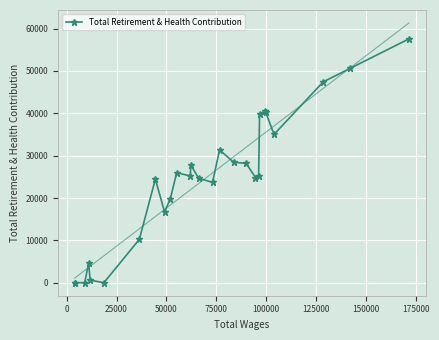

What is the maximum value for Total Retirement & Health Contribution?

57569